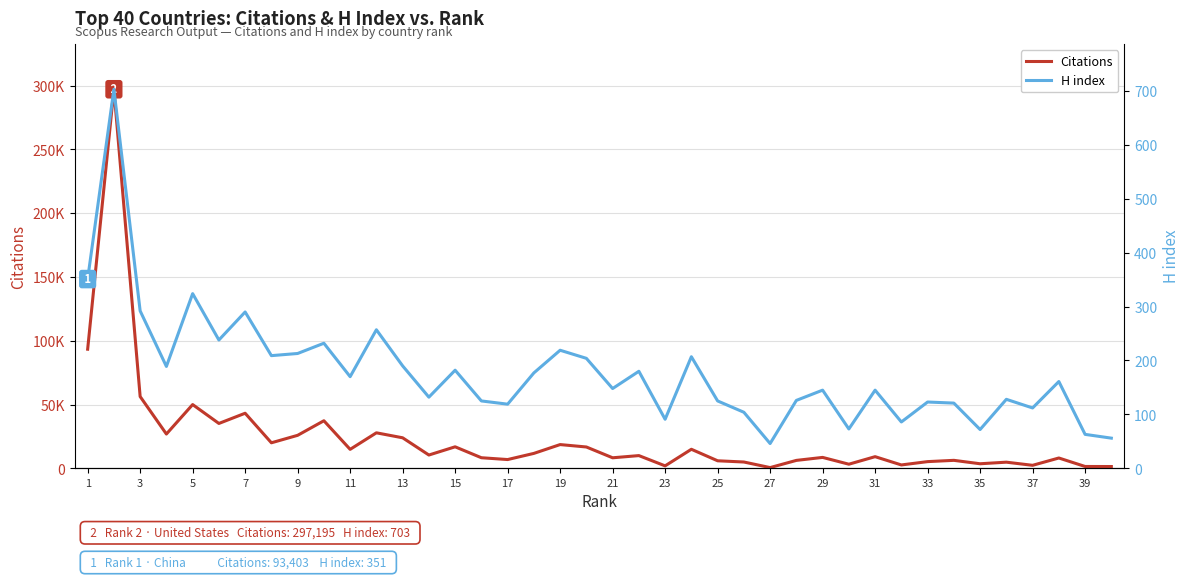

Rank the series by their maximum value, from lowest to highest.

H index, Citations